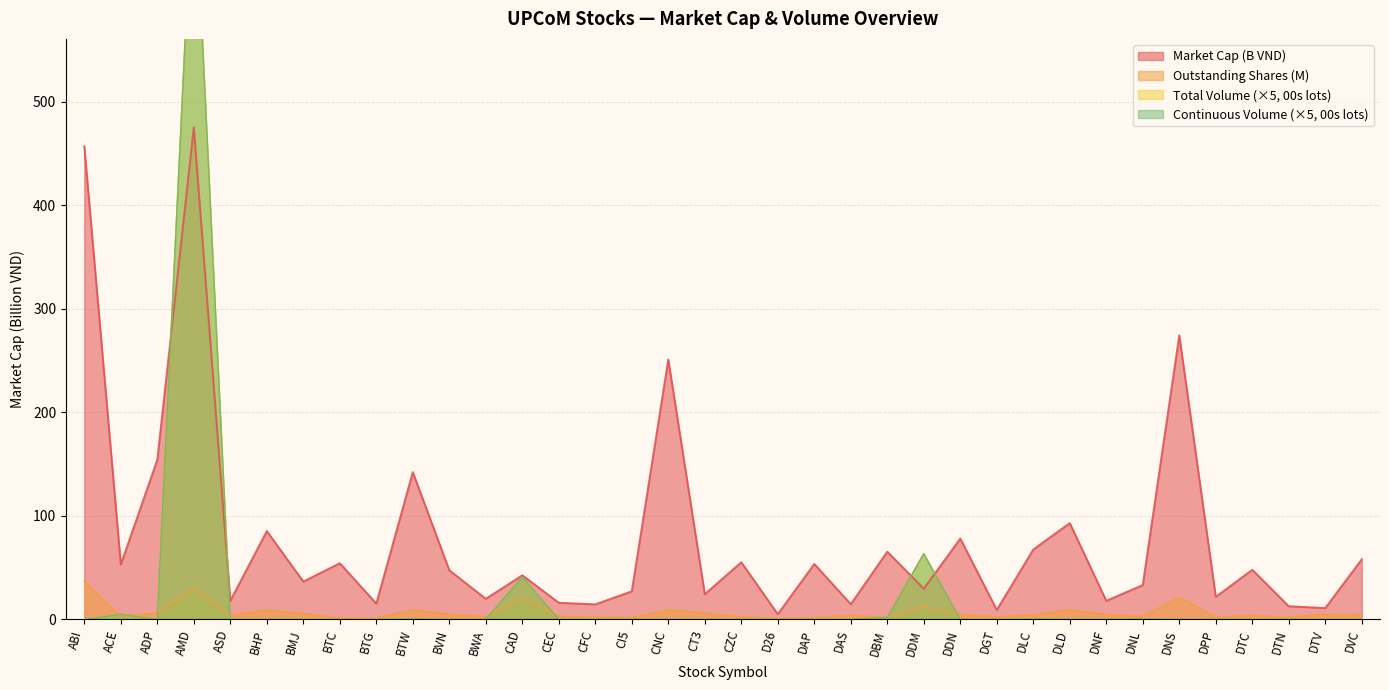

How many series are shown in this chart?

4